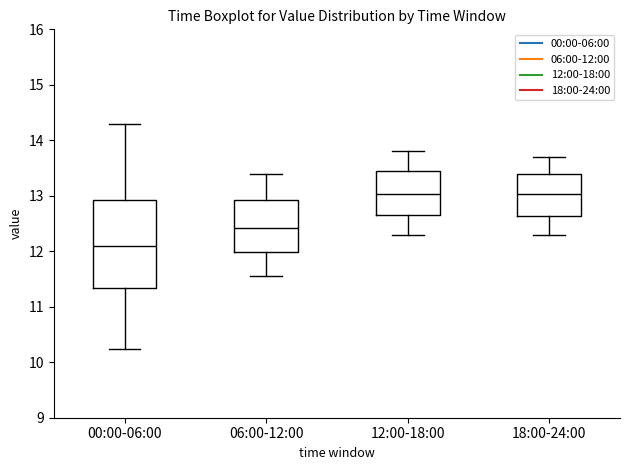

Where is the lower edge of the box for 00:00-06:00 on the y-axis? The values are not printed on the chart, so give them approximately, as read against the axis.

11.3